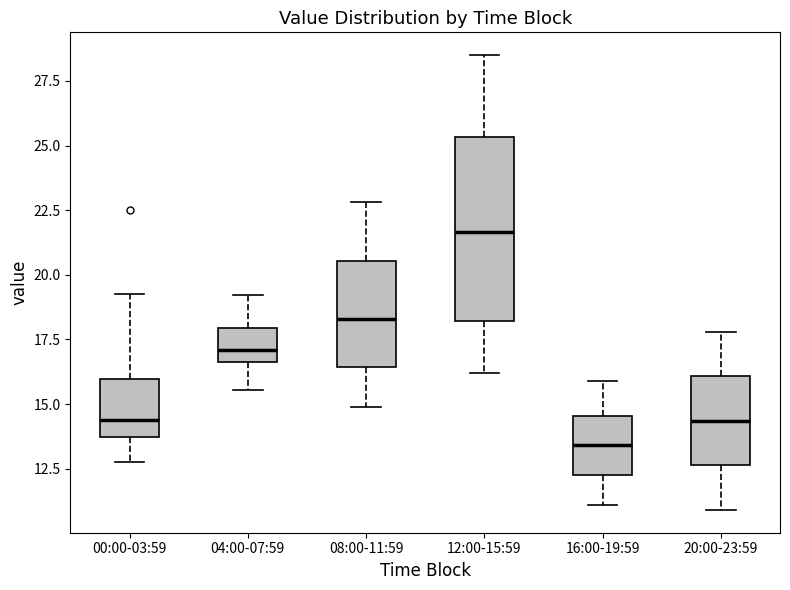

Where does the lower whisker of the box for 20:00-23:59 end on the y-axis? The values are not printed on the chart, so give them approximately, as read against the axis.

11.0